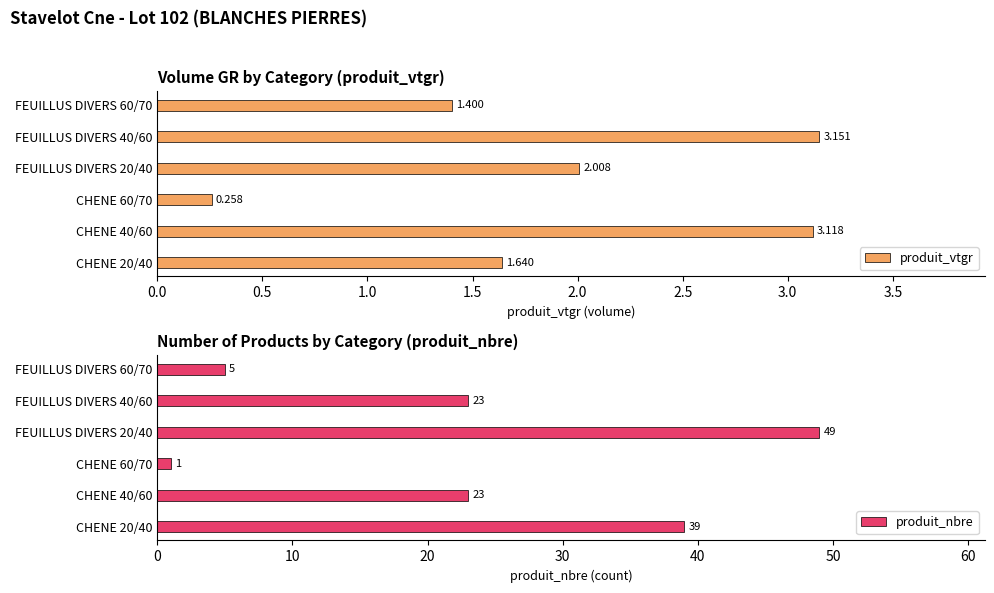

How many bars are there in each group?

2